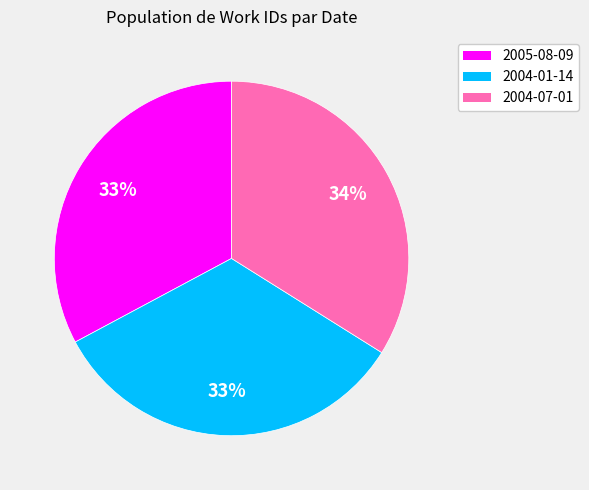

Combined, do 2005-08-09 and 2004-07-01 account for over 50%?

Yes